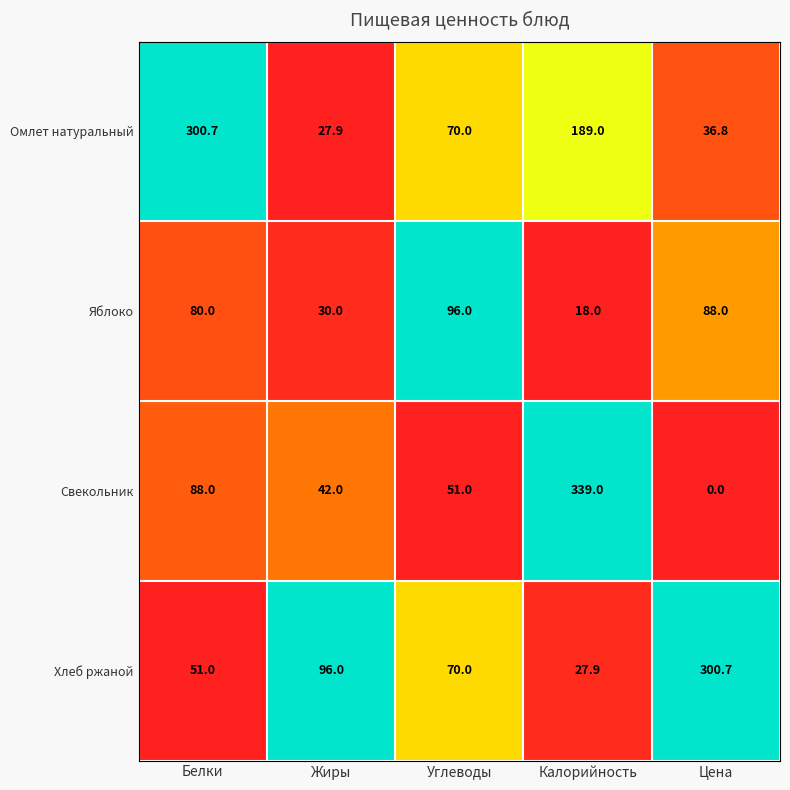

Which series has the widest spread of values?

Свекольник